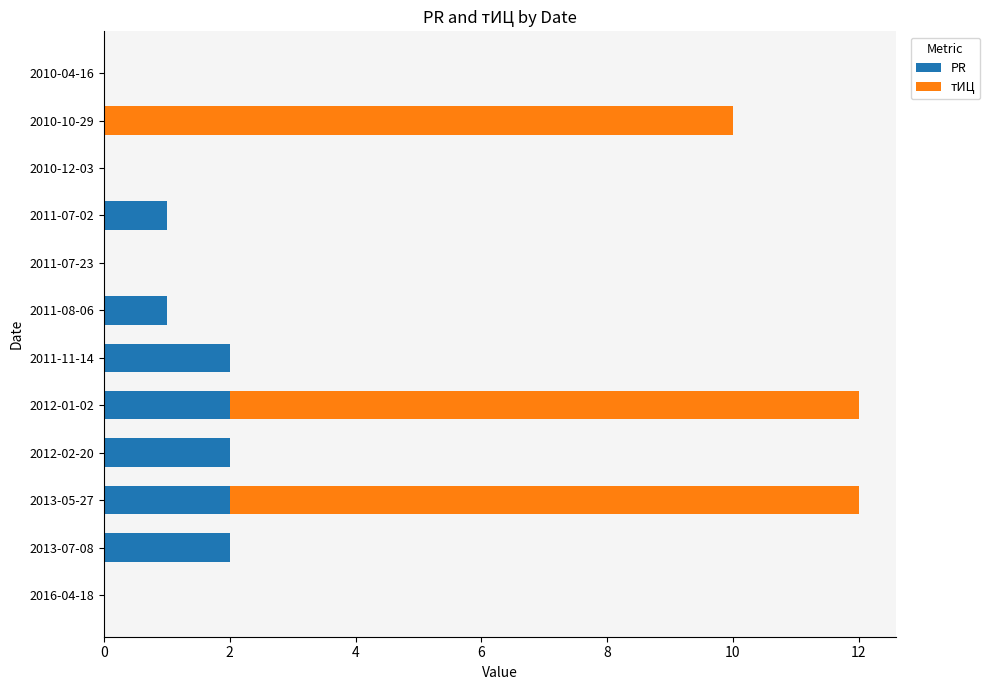

How many categories are shown in the chart?

12